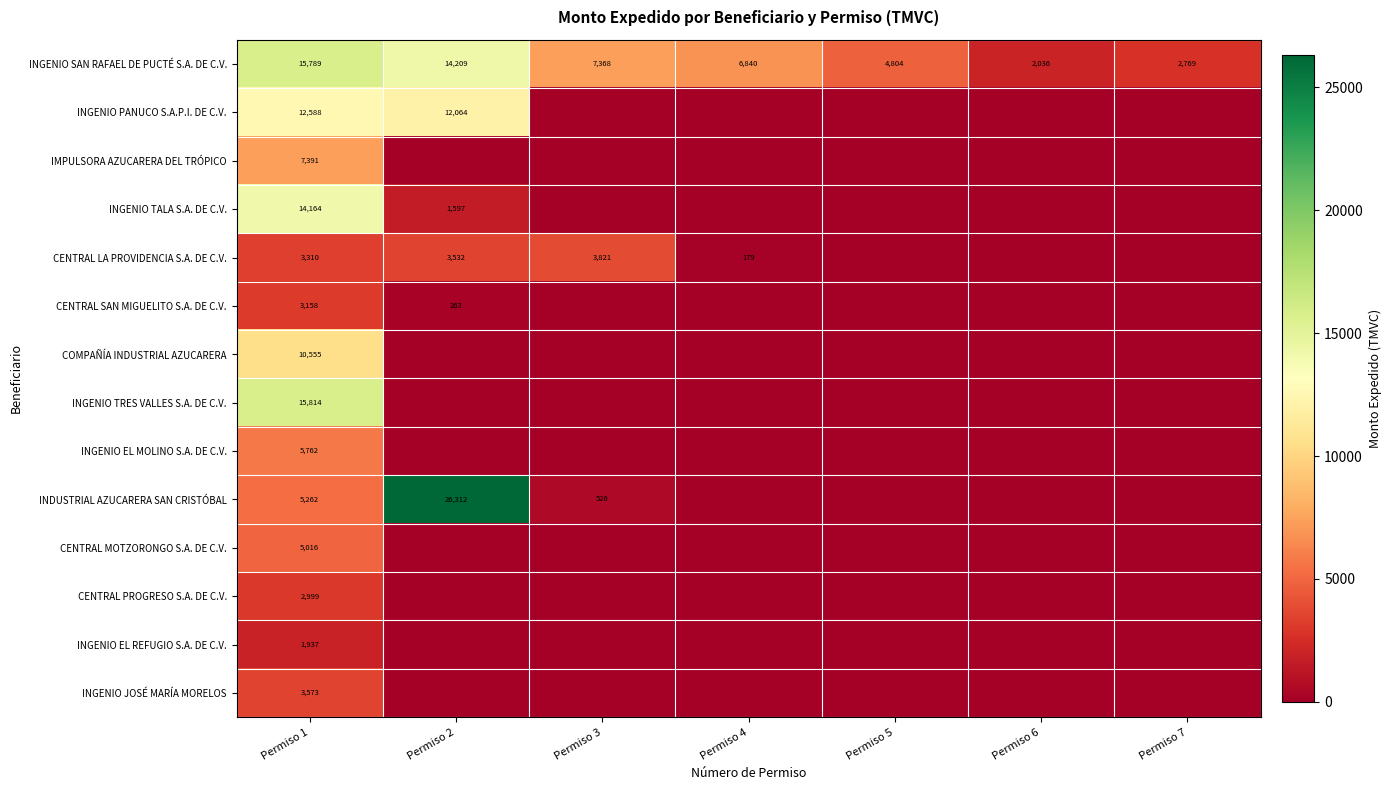

What is the maximum value shown in the chart?

26312.5